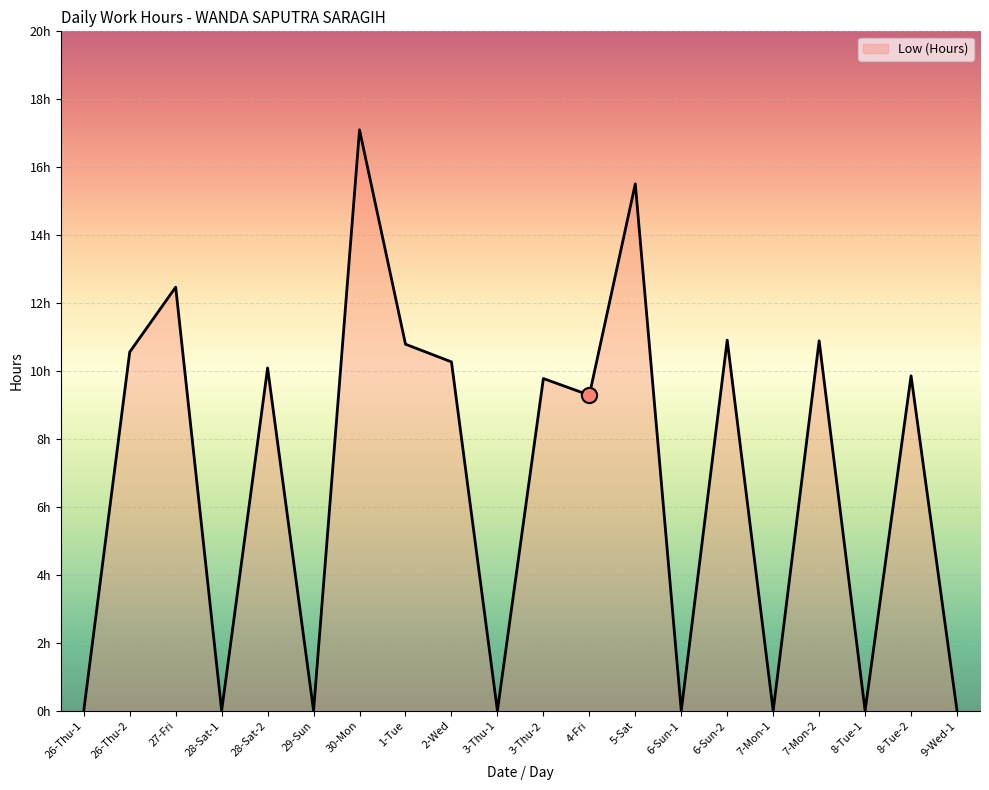

Which has a higher value, 30-Mon or 6-Sun-2?

30-Mon